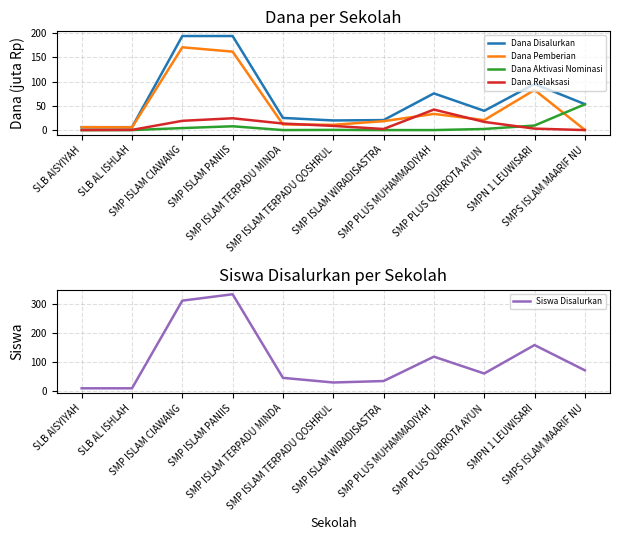

Which series has the largest total across all categories?

Siswa Disalurkan